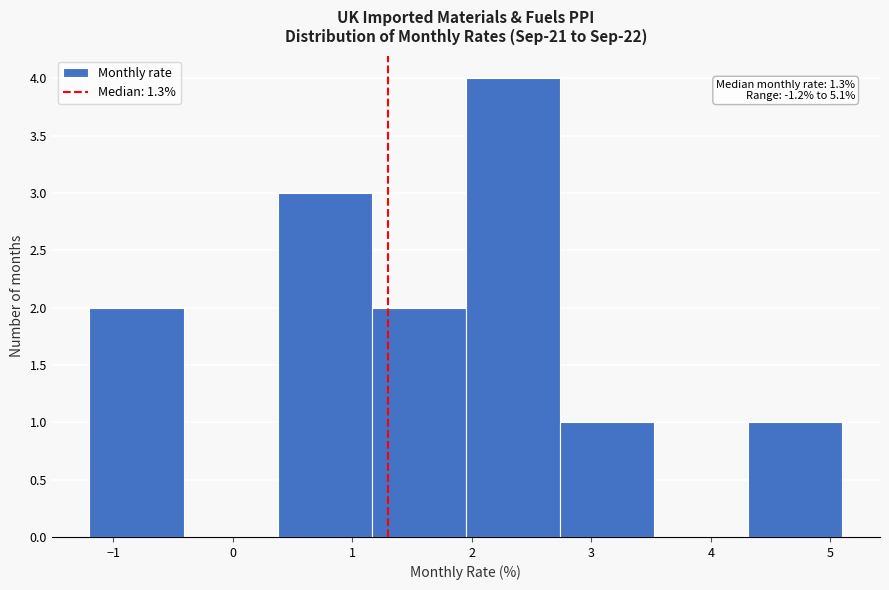

Which range on the x-axis has the tallest bar?

2.0 to 2.7